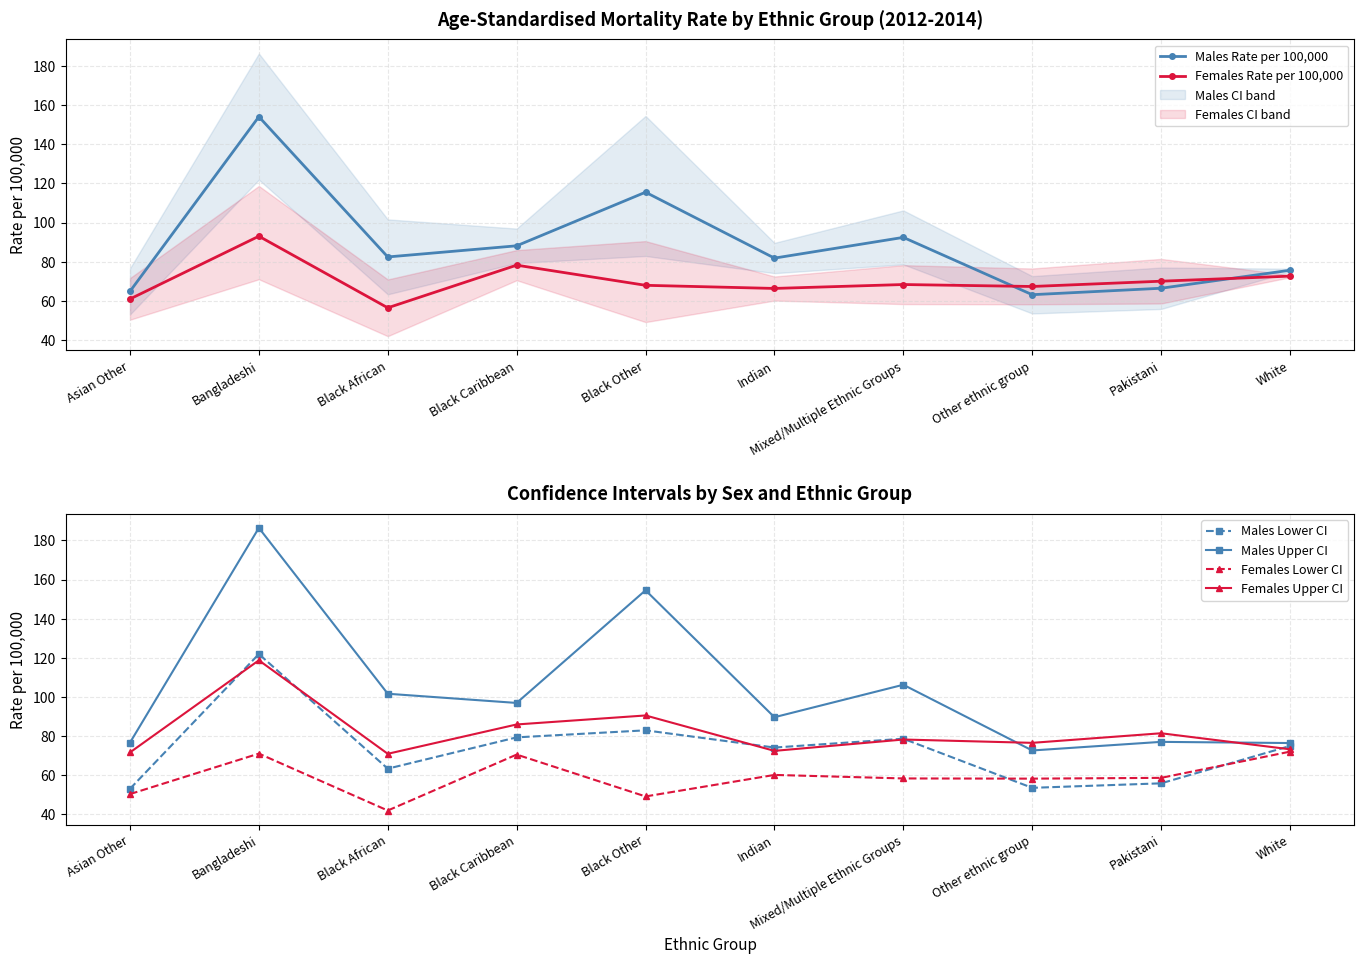

Reading left to right, transcribe all the data shown in this chart.

Males Rate per 100,000: 64.8	154.1	82.4	88.1	115.5	81.8	92.4	63.1	66.4	75.6
Females Rate per 100,000: 60.9	93.0	56.4	78.2	67.9	66.3	68.3	67.3	70.0	72.6
Males Lower CI: 53.0	121.9	63.3	79.3	82.9	74.1	78.6	53.5	55.8	74.9
Males Upper CI: 76.6	186.4	101.6	96.9	154.5	89.6	106.2	72.6	77.0	76.4
Females Lower CI: 50.3	71.0	41.9	70.5	49.1	60.1	58.3	58.2	58.6	72.0
Females Upper CI: 71.6	118.7	70.9	85.9	90.5	72.4	78.2	76.5	81.4	73.2